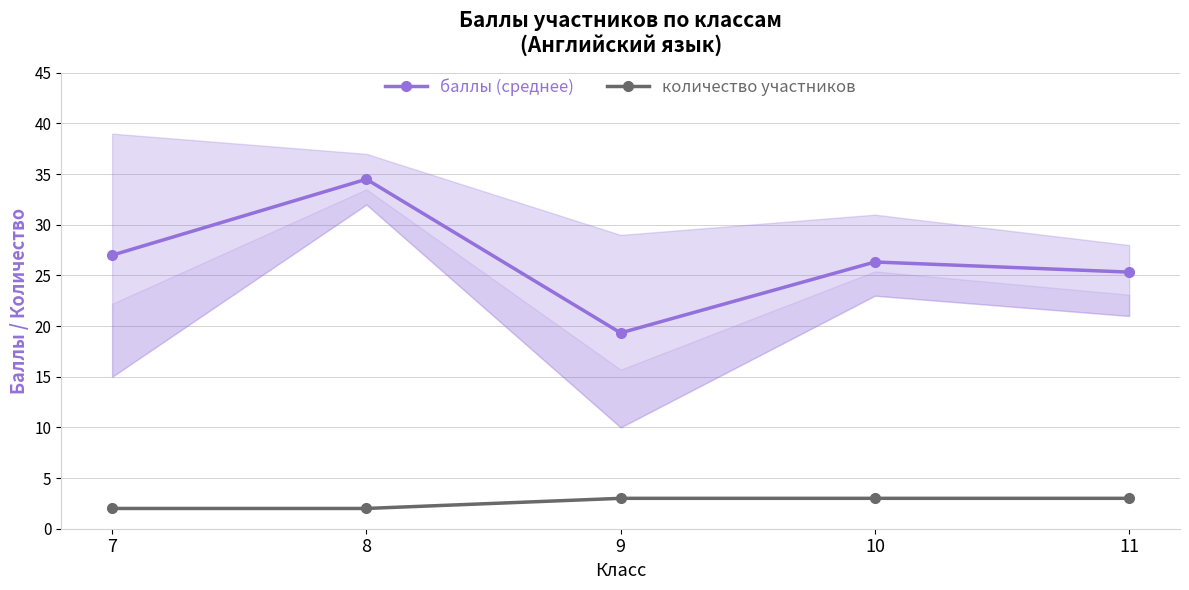

What is the approximate value of баллы (среднее) at 8?

34.5